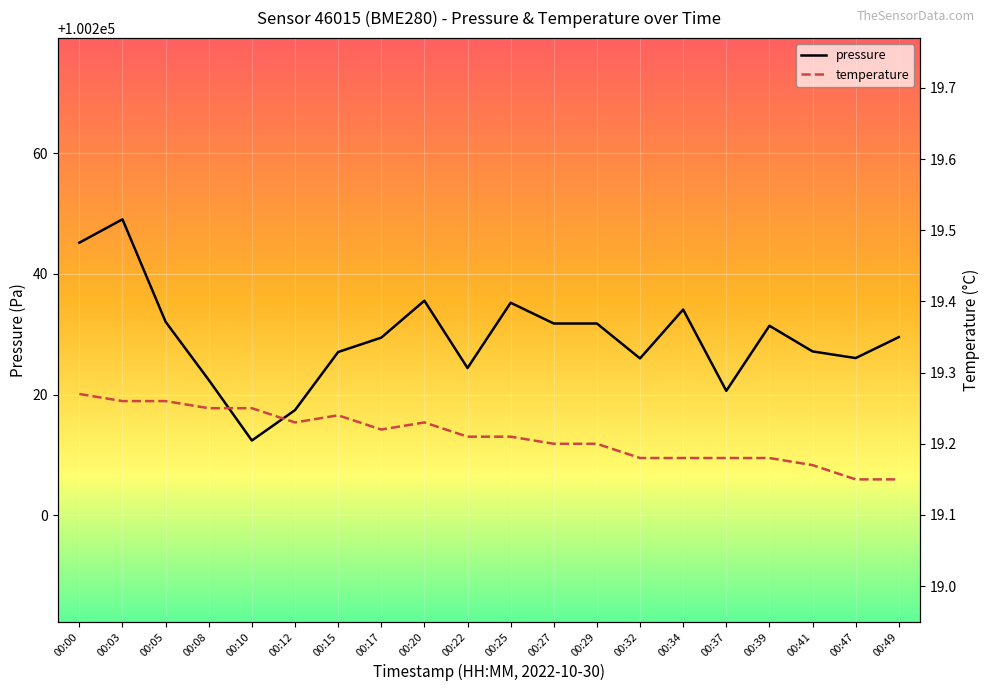

What is the total value across all series at 00:41?

100246.3